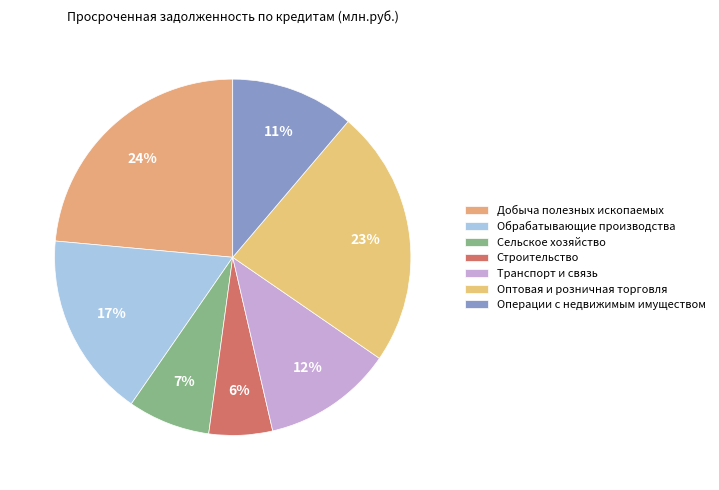

Between Оптовая и розничная торговля and Обрабатывающие производства, which is larger?

Оптовая и розничная торговля